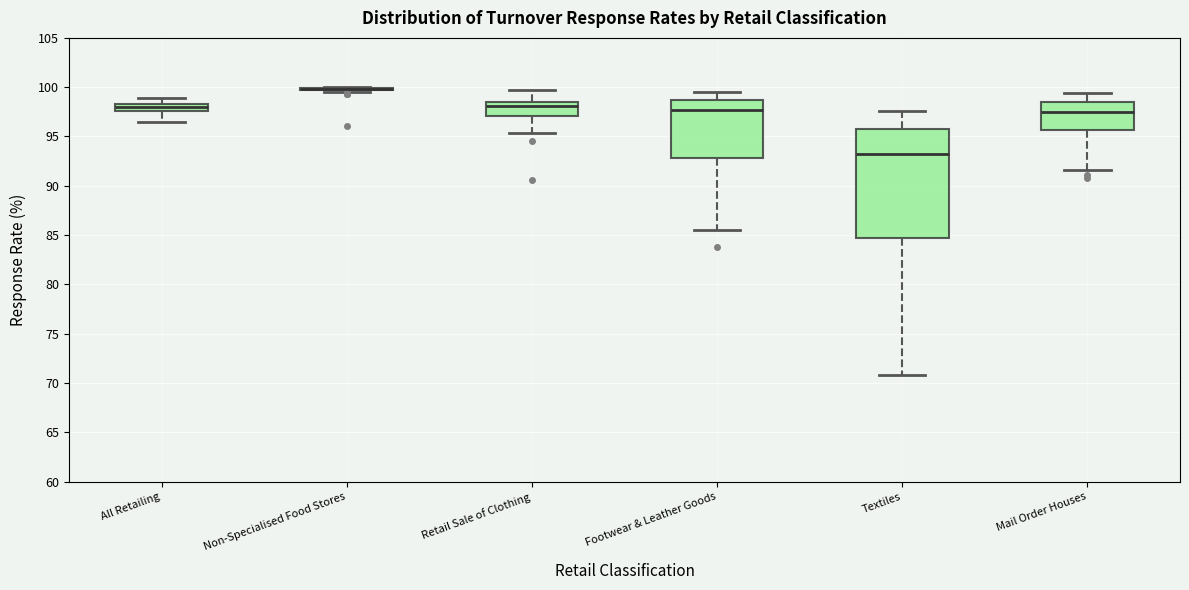

Where is the upper edge of the box for Retail Sale of Clothing on the y-axis? The values are not printed on the chart, so give them approximately, as read against the axis.

98.5